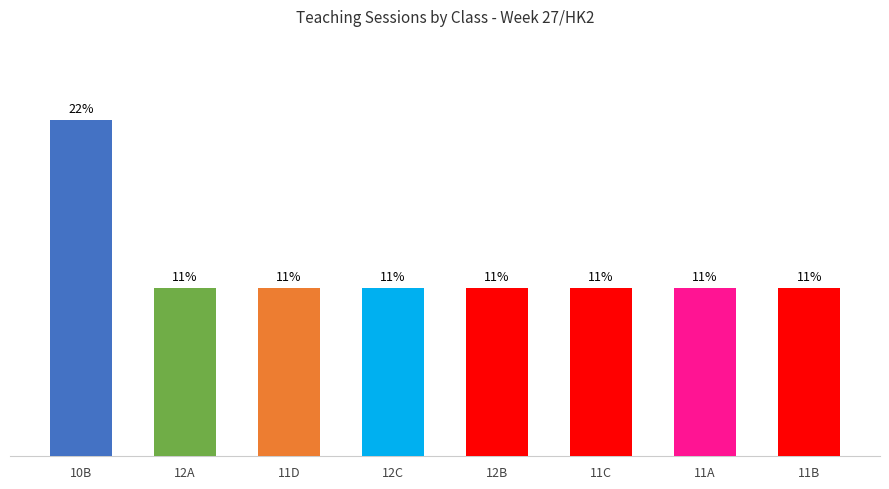

Rank the categories by value from lowest to highest.

12A, 11D, 12C, 12B, 11C, 11A, 11B, 10B